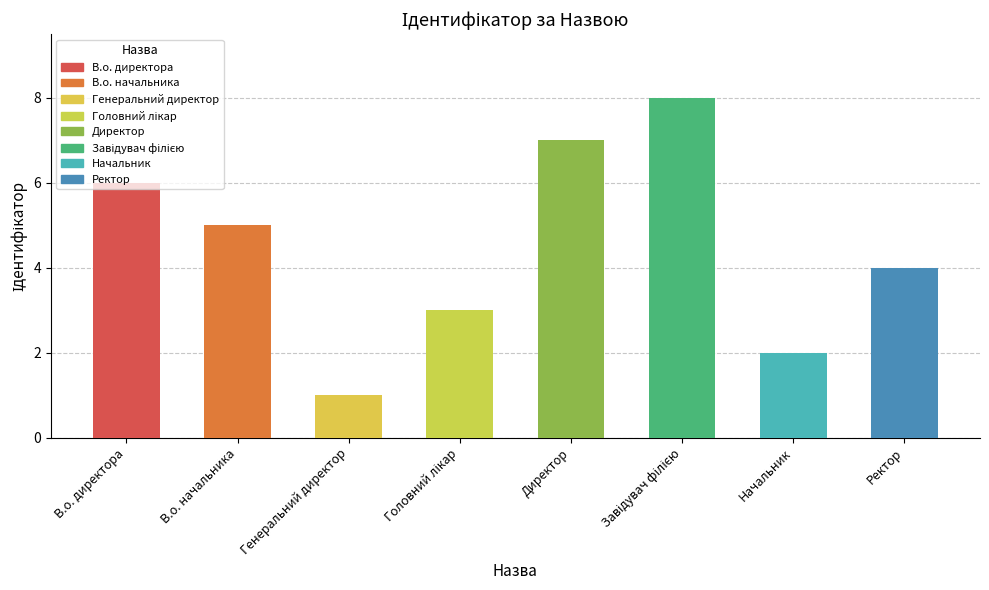

True or false: the data shows 10 at Директор.

False